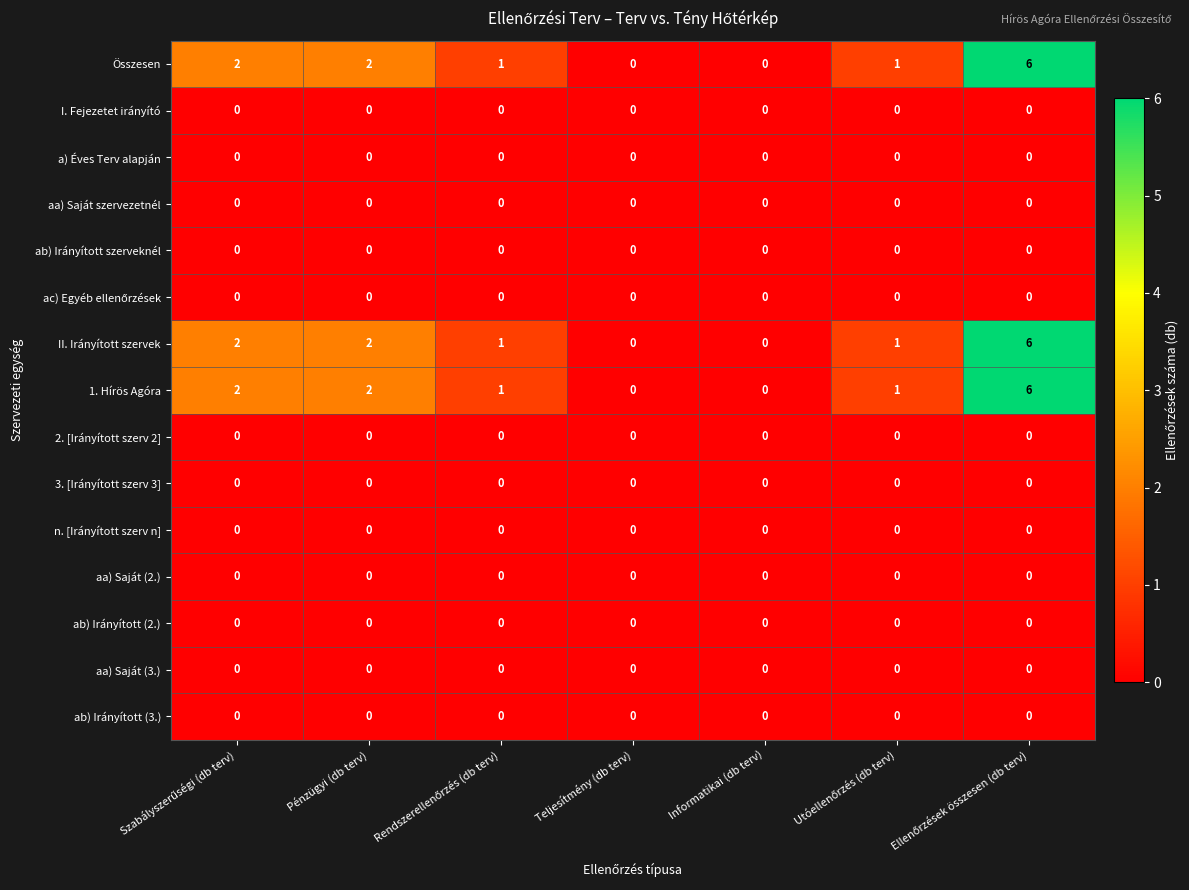

Count the 1. Hírös Agóra values in the range 0 to 2.

6